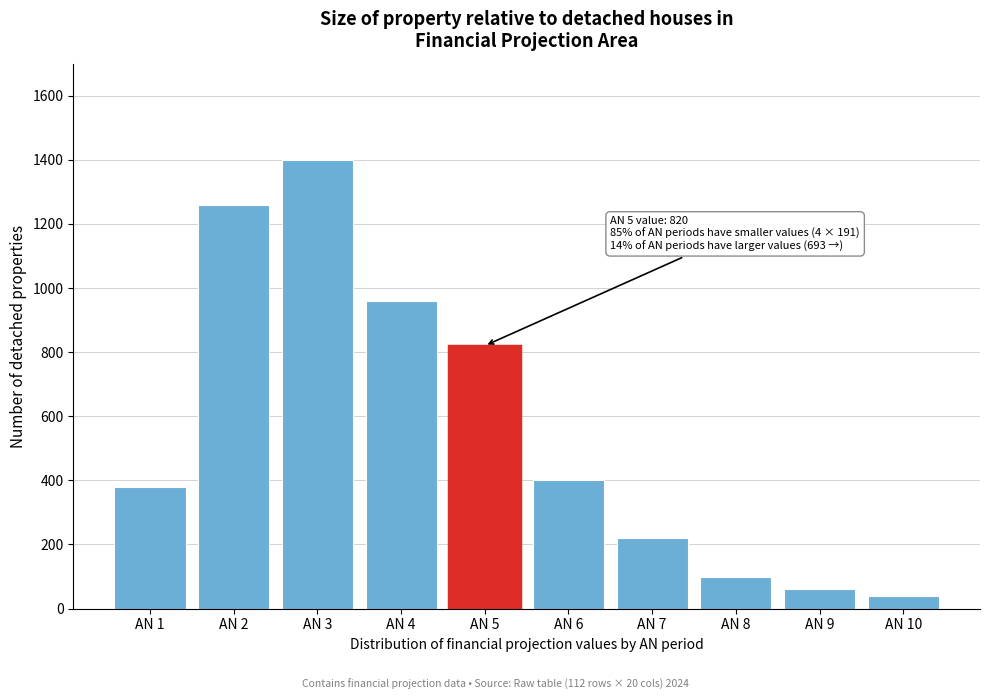

Reading left to right, what are all the values shown in this chart?

380	1260	1400	960	820	400	220	100	60	40